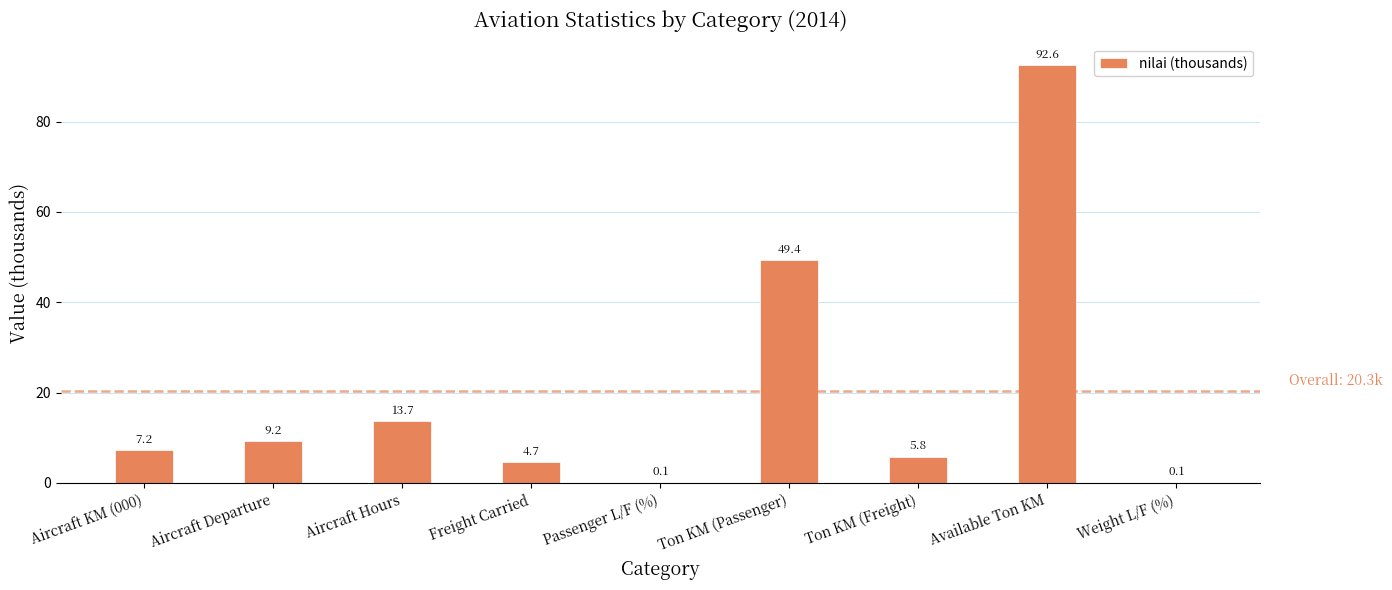

Where does the data first go above 7?

Aircraft KM (000)